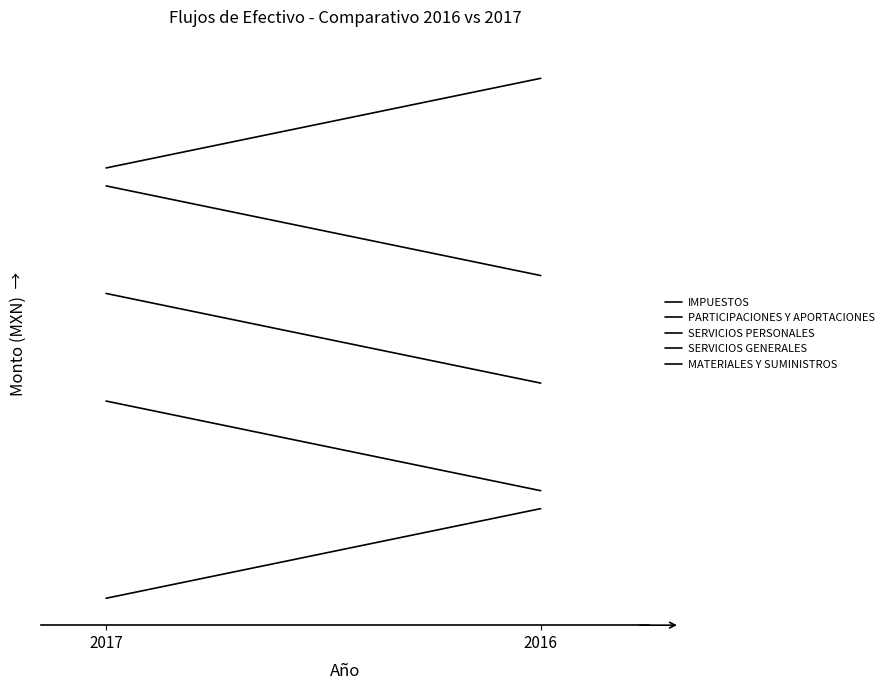

At how many categories does at least one series exceed 5?

1